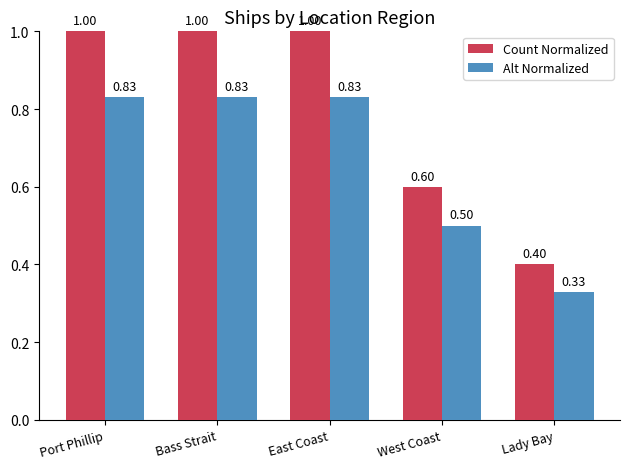

How many categories are shown in the chart?

5